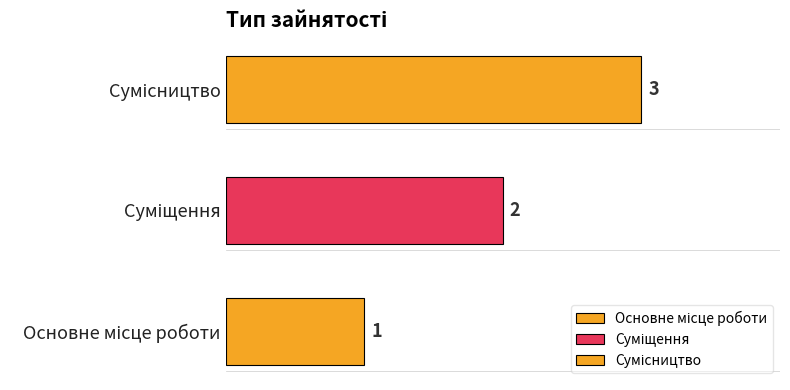

At which category does the chart reach its minimum across all series?

Основне місце роботи